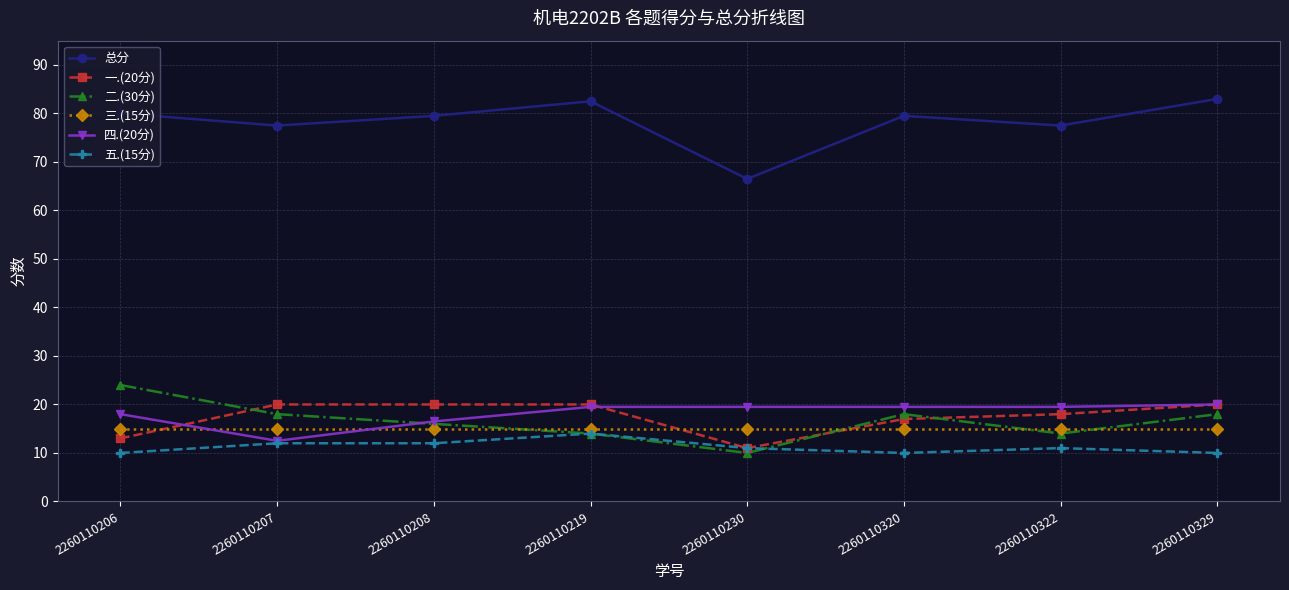

What is the total value across all series at 2260110322?

155.0